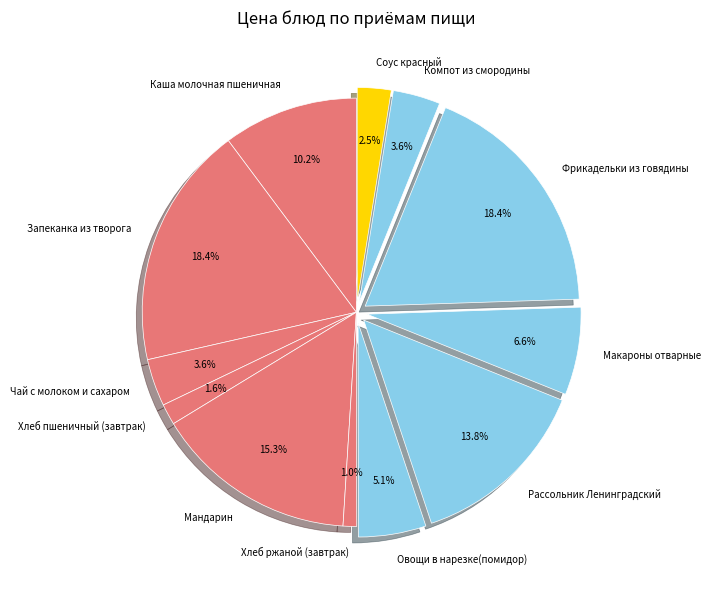

Which category has the smallest portion of the pie?

Хлеб ржаной (завтрак)